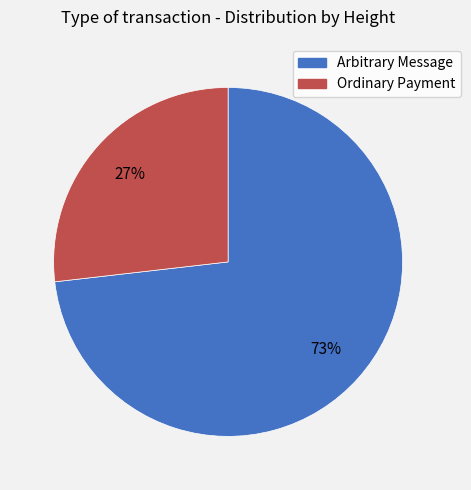

The Arbitrary Message slice represents 80% of the pie. True or false?

False